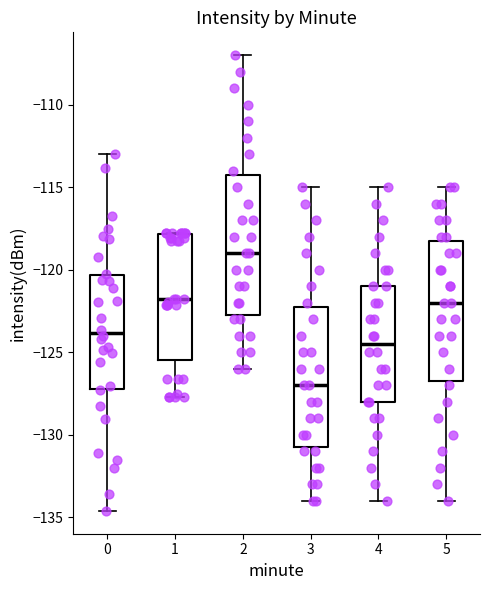

Reading left to right, read every box against the y-axis: the position of its median line, the range the box covers, and the ends of its whiskers. The values are not printed on the chart, so give them approximately, as read against the axis.

0: median -124.0, box -127.0 to -120.5, whiskers -134.5 to -113.0
1: median -122.0, box -125.5 to -118.0, whiskers -127.5 to -118.0
2: median -119.0, box -122.5 to -114.0, whiskers -126.0 to -107.0
3: median -127.0, box -130.5 to -122.0, whiskers -134.0 to -115.0
4: median -124.5, box -128.0 to -121.0, whiskers -134.0 to -115.0
5: median -122.0, box -126.5 to -118.0, whiskers -134.0 to -115.0